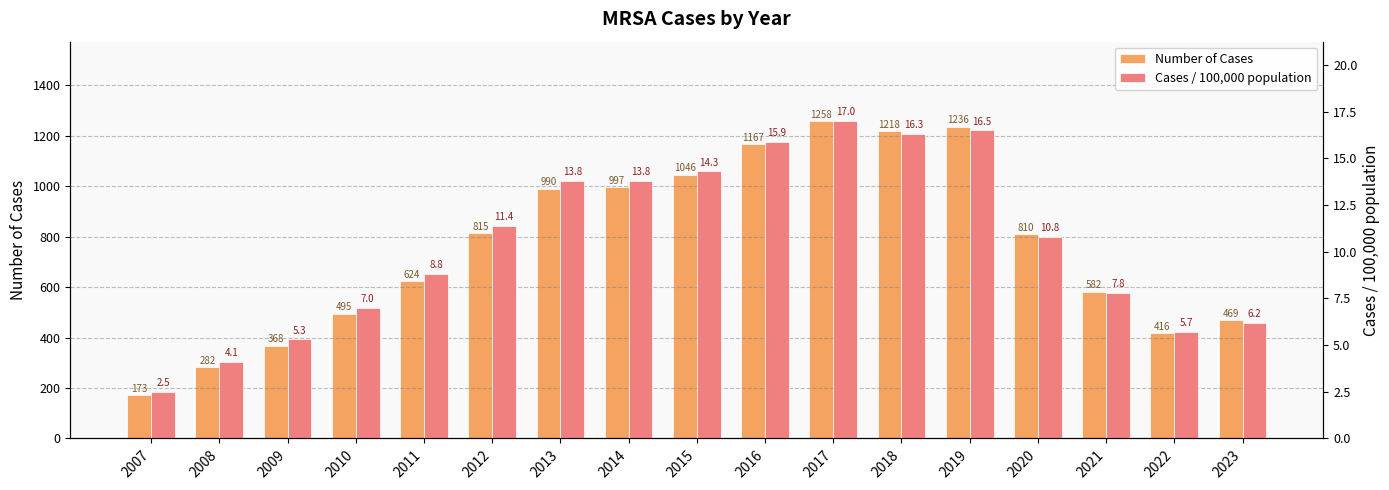

At 2023, list the series in order from largest to smallest.

Number of Cases, Cases / 100,000 population